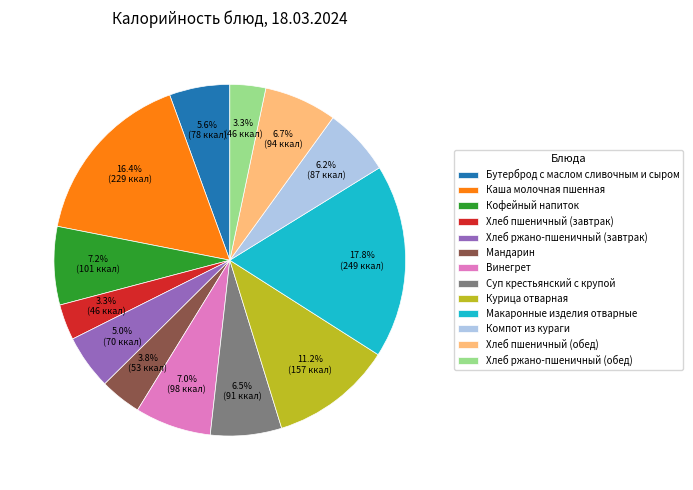

How many slices are in this pie chart?

13